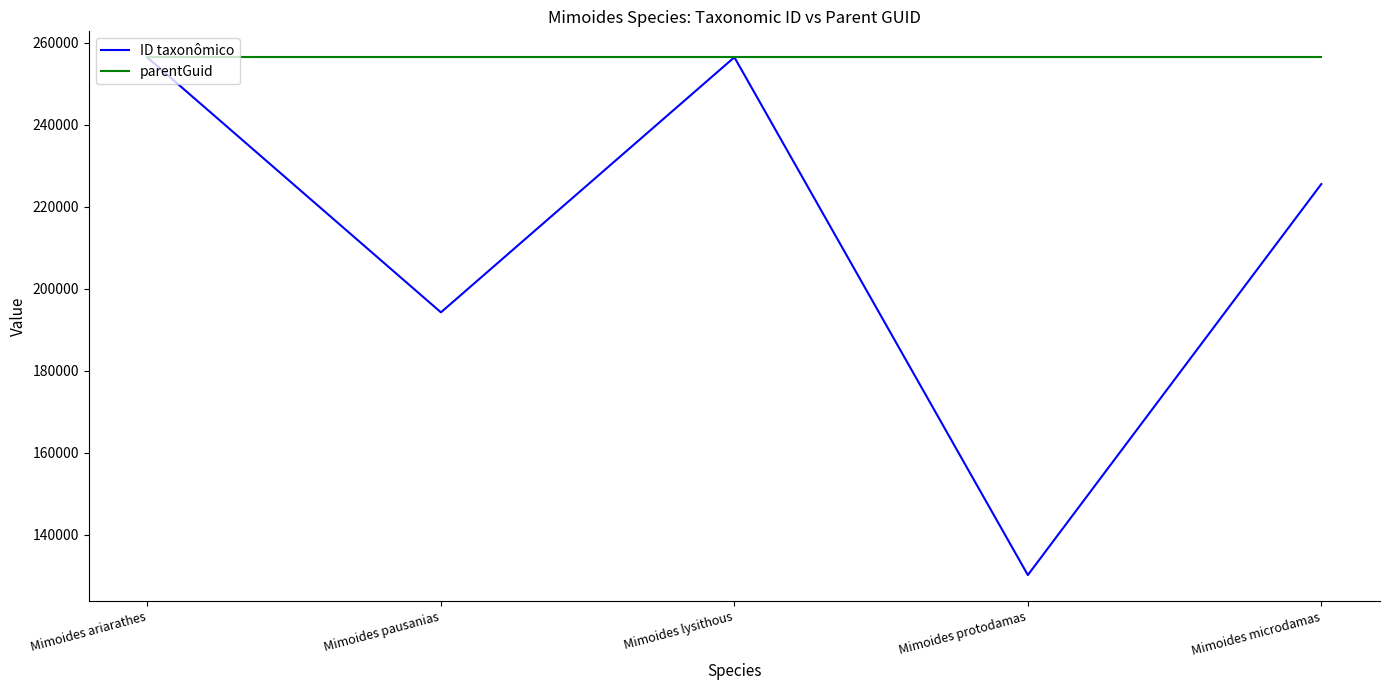

What position from the right is Mimoides protodamas?

2